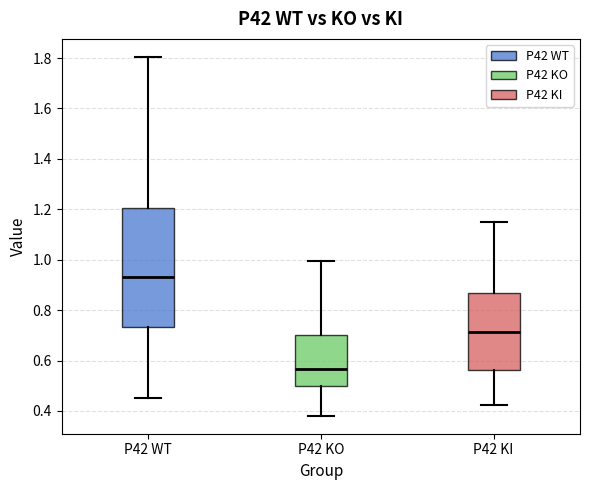

Which box has the lowest median line?

P42 KO